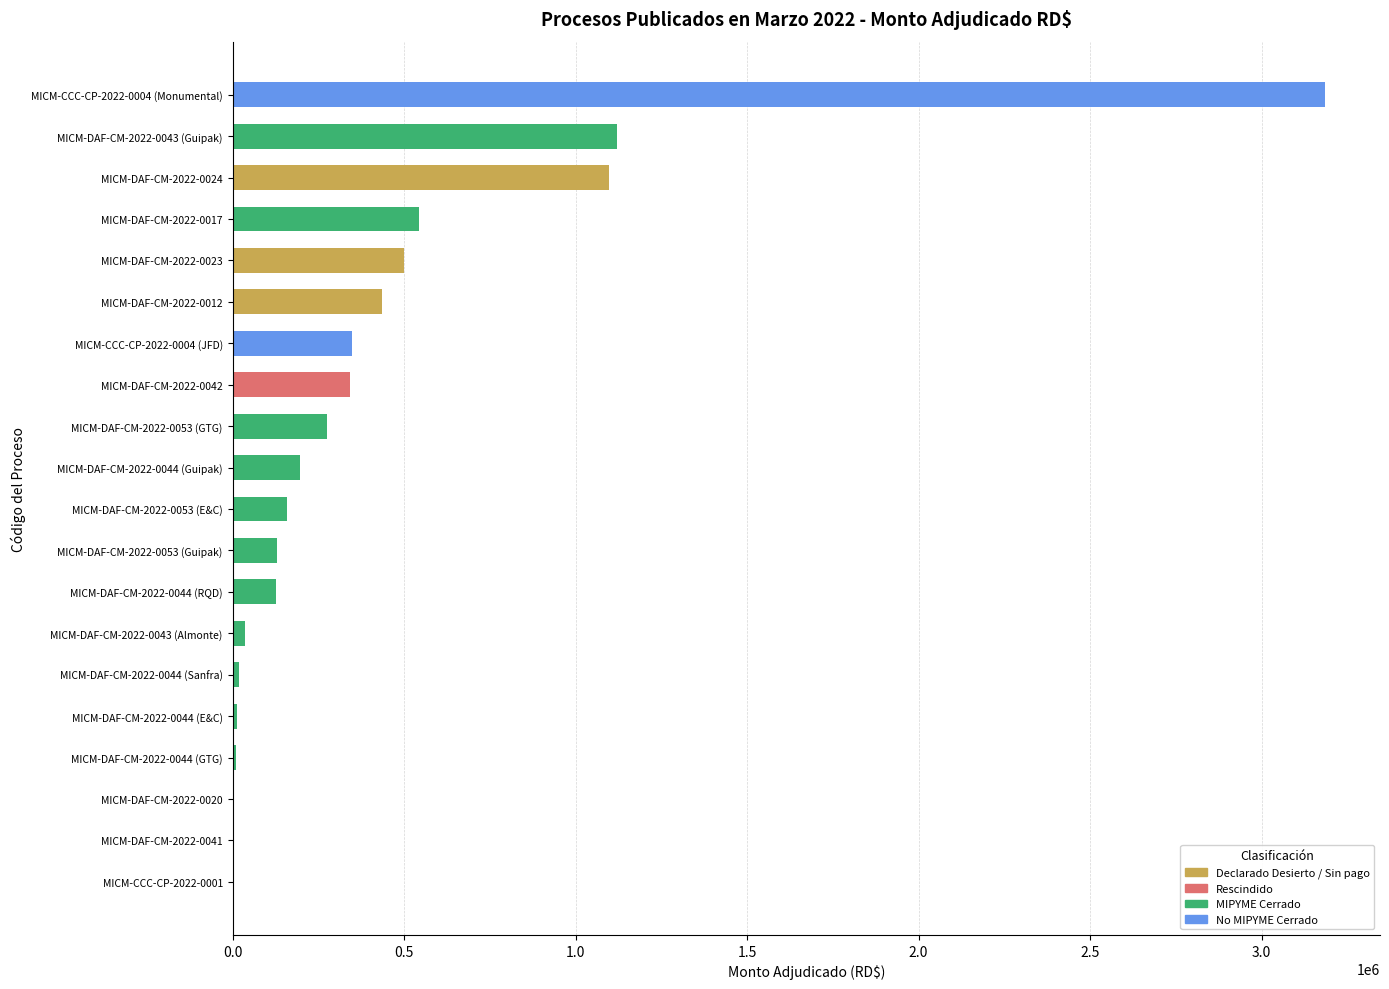

Is it true that the value at MICM-DAF-CM-2022-0044 (Guipak) is 197546.7?

True